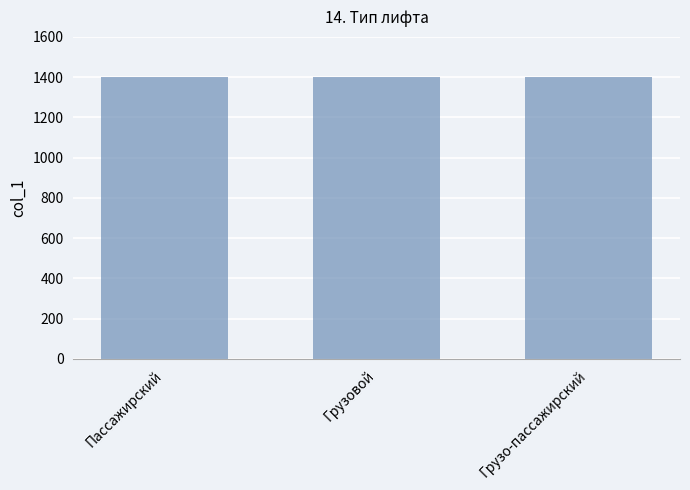

Count the number of categories in the chart.

3